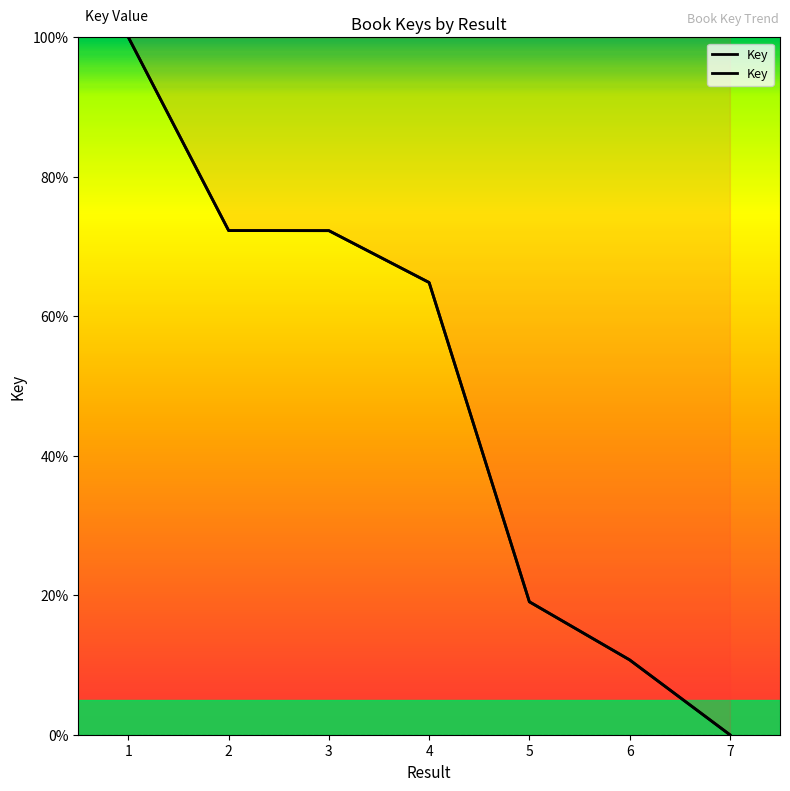

What is the difference between the second highest and second lowest values?

61.6